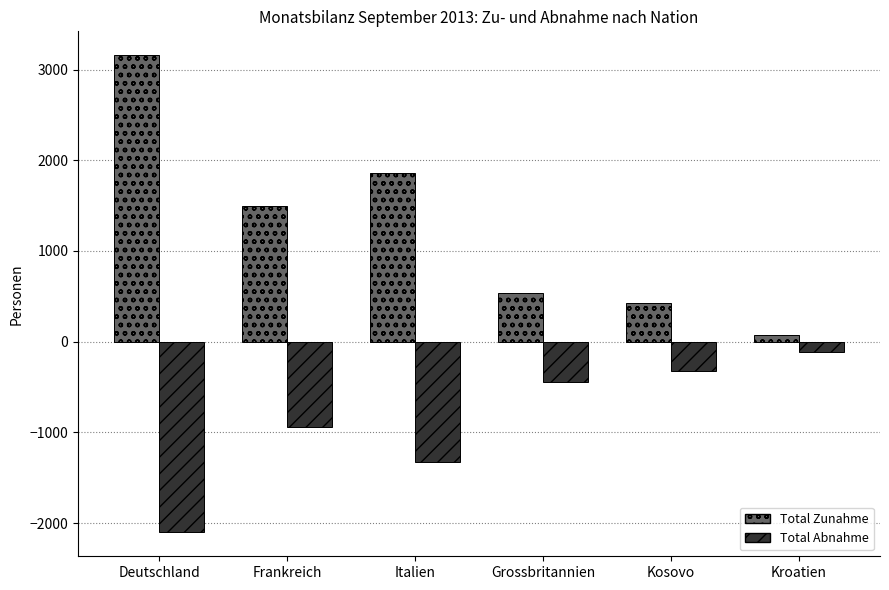

The Total Zunahme series shows 5380 at Deutschland. True or false?

False